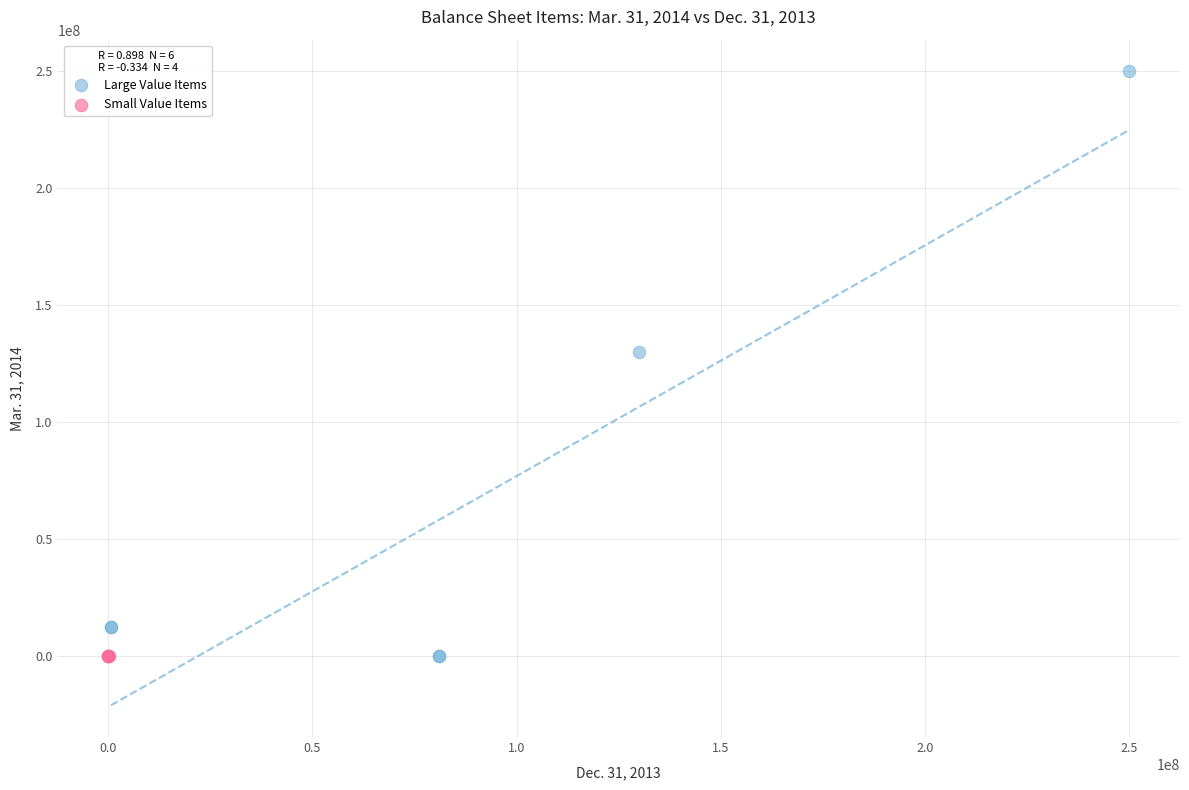

Which series has the widest spread of Y values?

Large Value Items